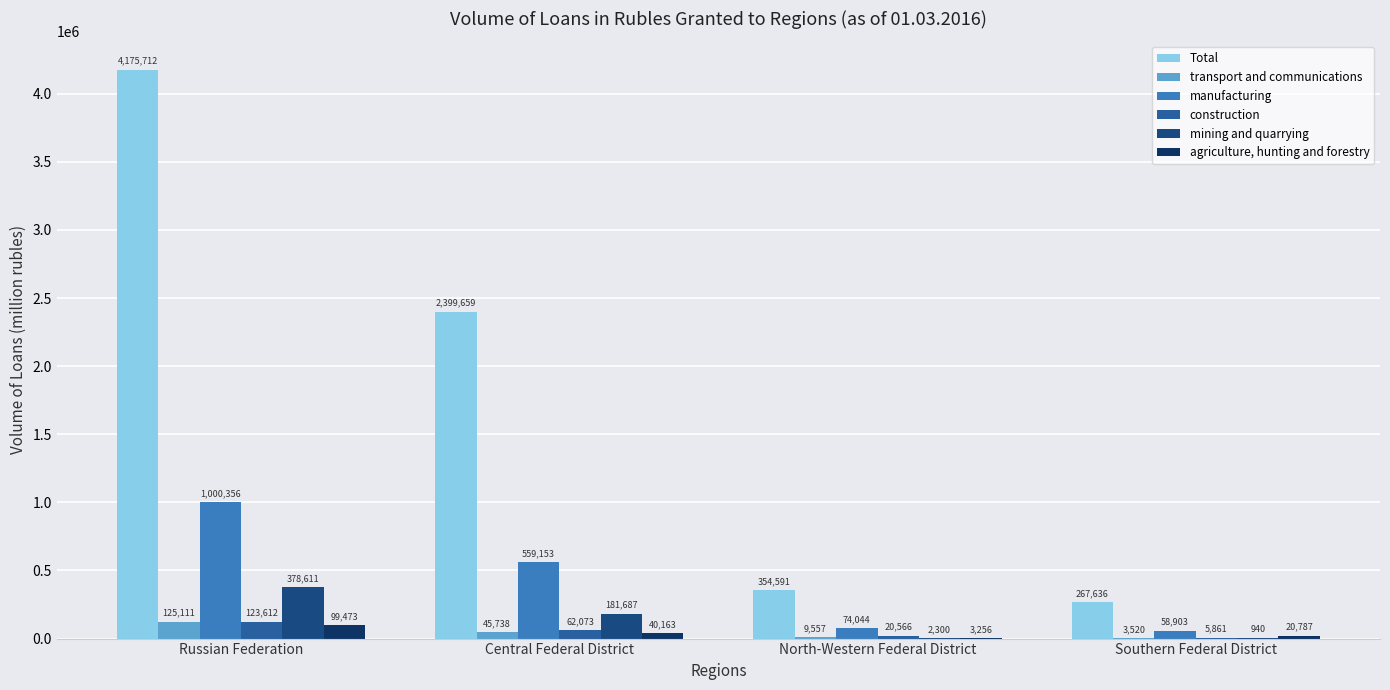

At which category does the chart reach its peak across all series?

Russian Federation